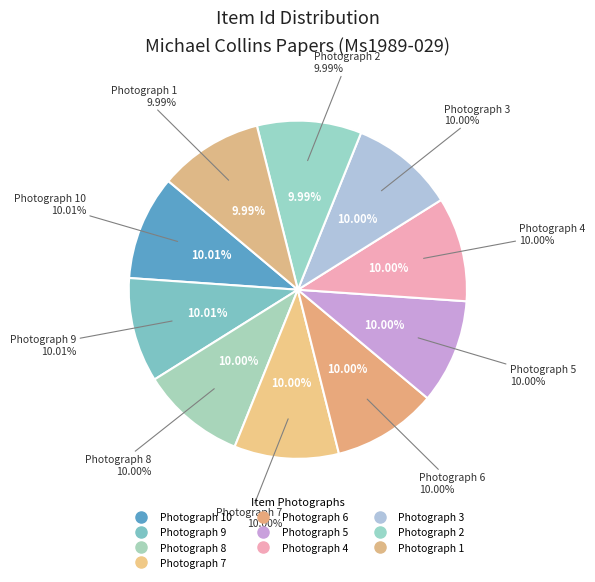

Which slice is the largest?

Photograph 10